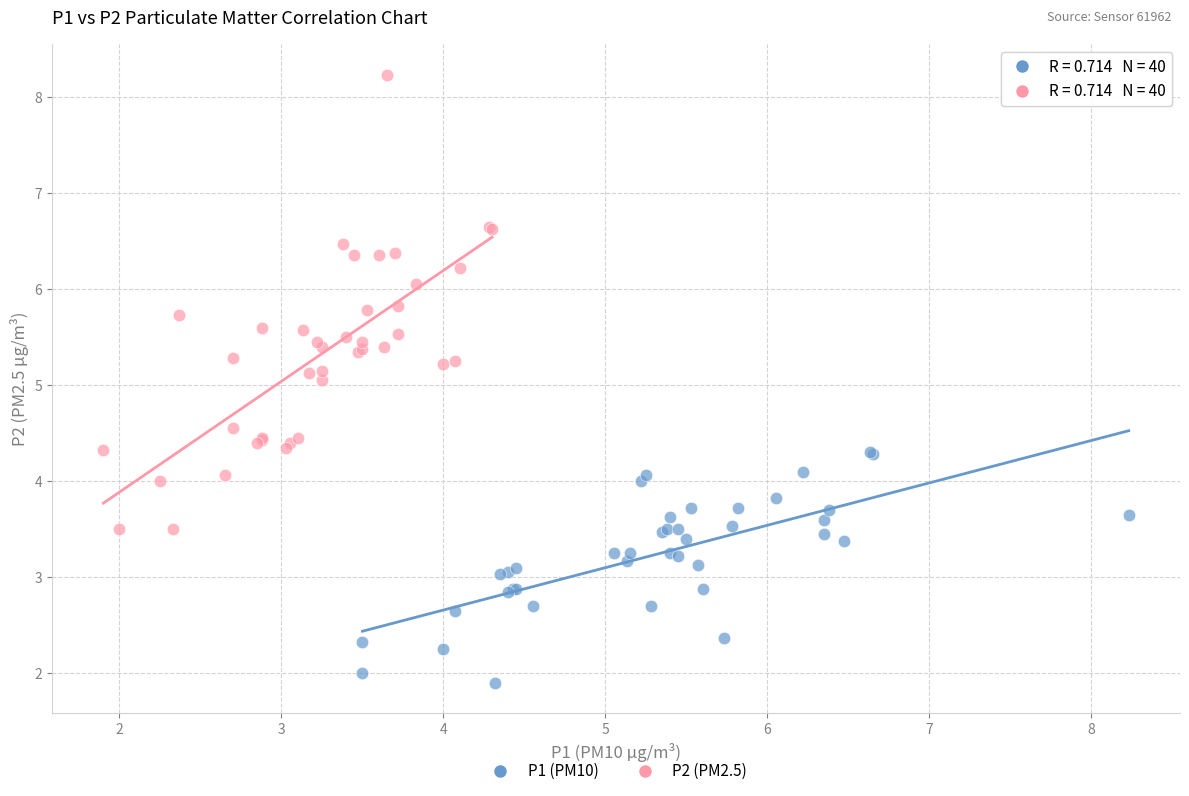

Which series reaches the maximum Y coordinate?

P2 (PM2.5)